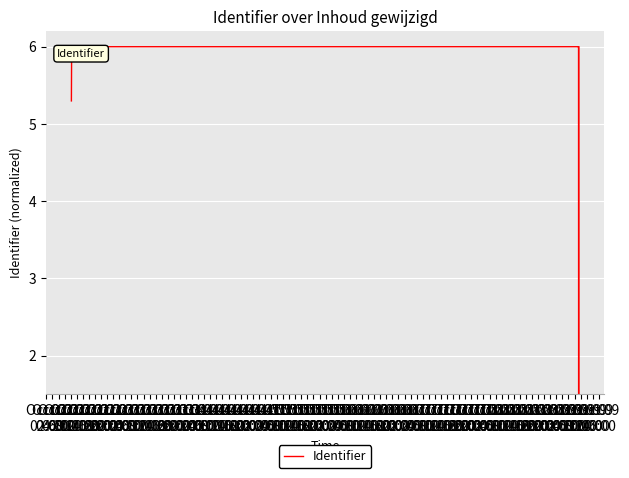

Rank the categories by value from highest to lowest.

Oct 03
08:00, Oct 02
16:00, Oct 02
12:00, Oct 02
14:00, Oct 03
02:00, Oct 03
00:00, Oct 02
10:00, Oct 02
22:00, Oct 02
08:00, Oct 02
06:00, Oct 02
20:00, Oct 02
18:00, Oct 03
06:00, Oct 02
04:00, Oct 02
02:00, Oct 03
04:00